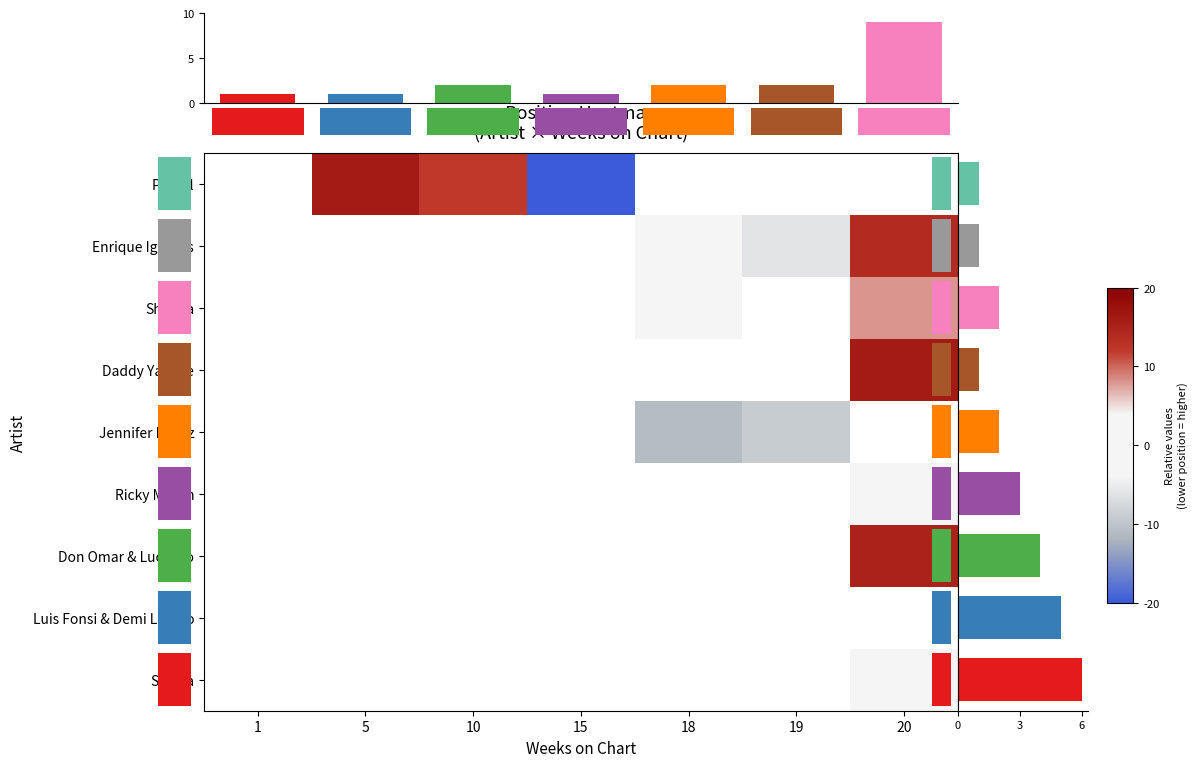

Which has a higher value, 18 or 10?

10